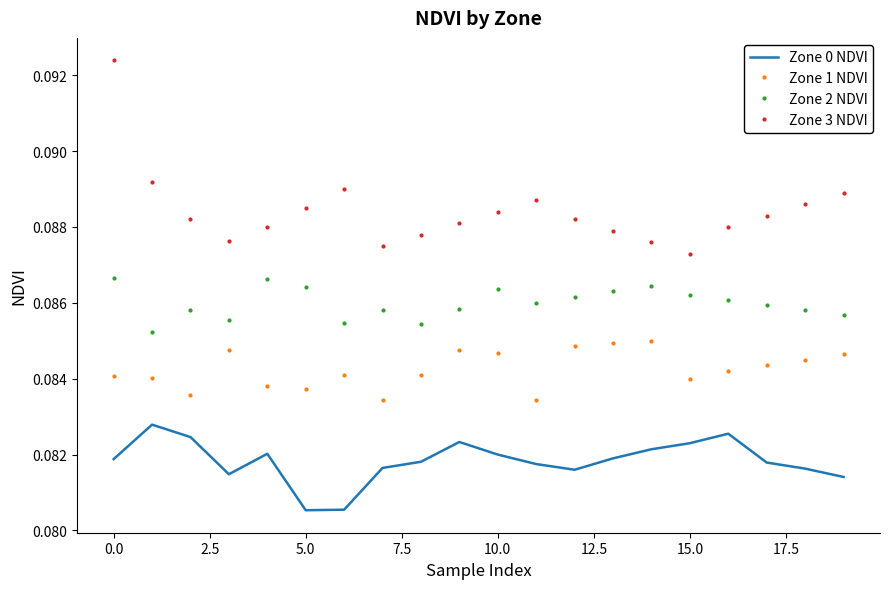

Rank the series by their average value, from lowest to highest.

Zone 0 NDVI, Zone 1 NDVI, Zone 2 NDVI, Zone 3 NDVI